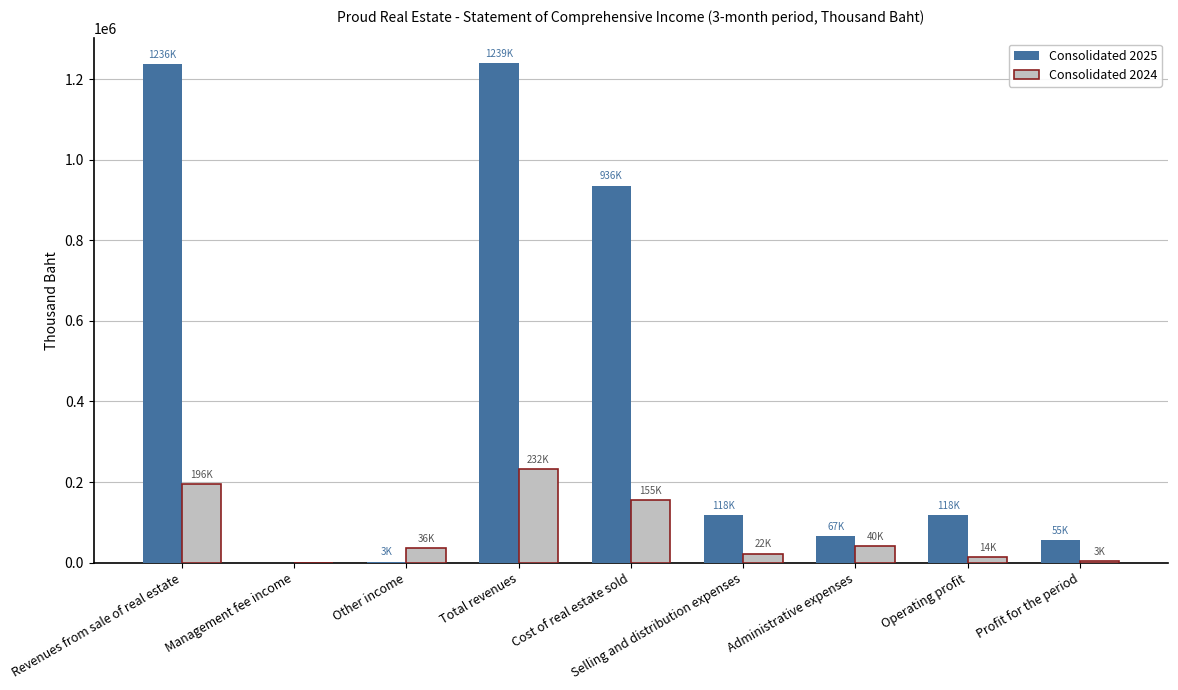

The value of Consolidated 2025 at Other income is 2681. True or false?

True